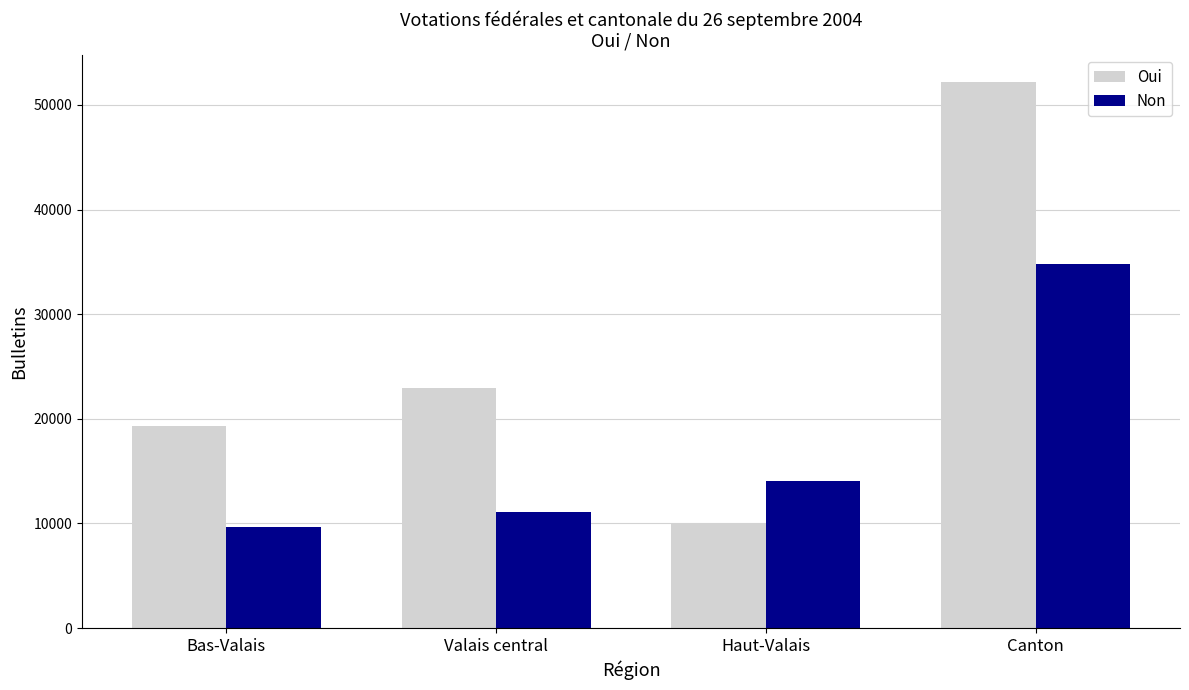

The Non series shows 2050 at Bas-Valais. True or false?

False